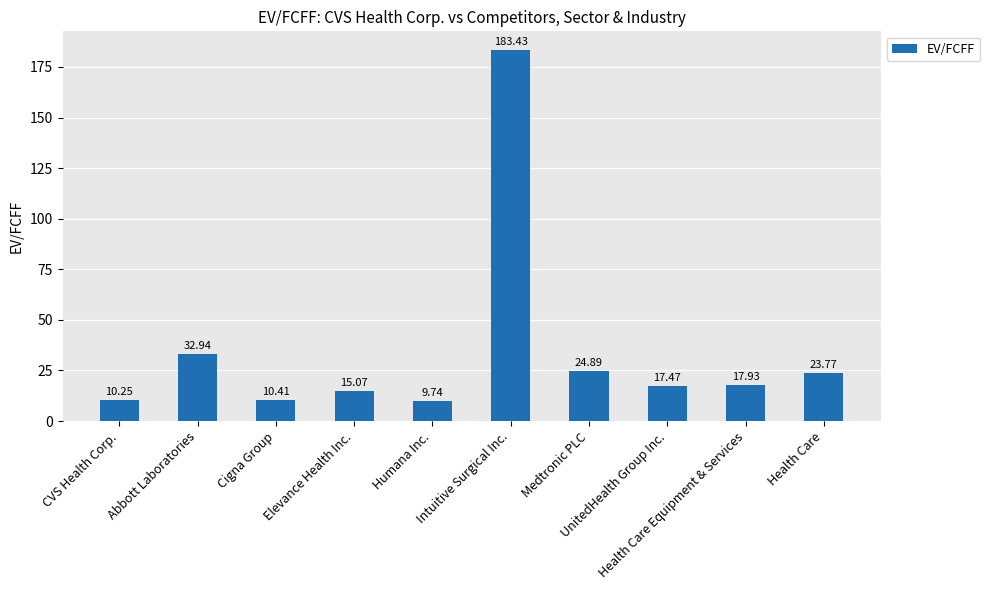

Where does the data first go above 17?

Abbott Laboratories